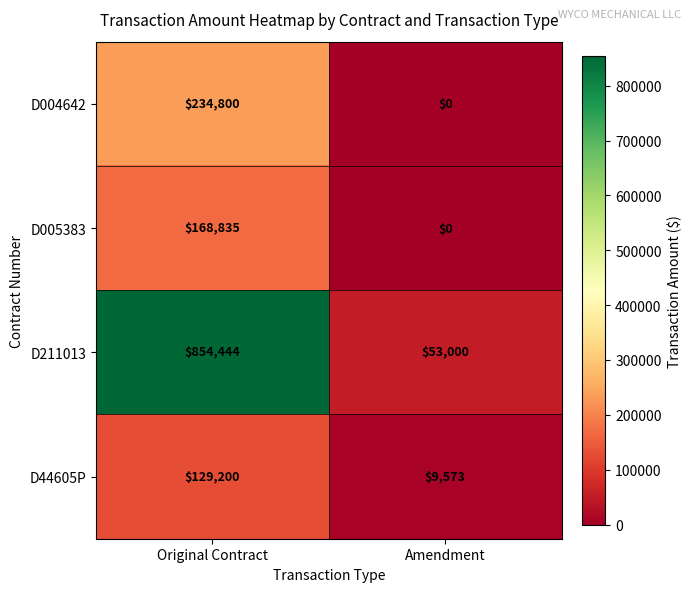

At which category does the chart reach its minimum across all series?

Amendment